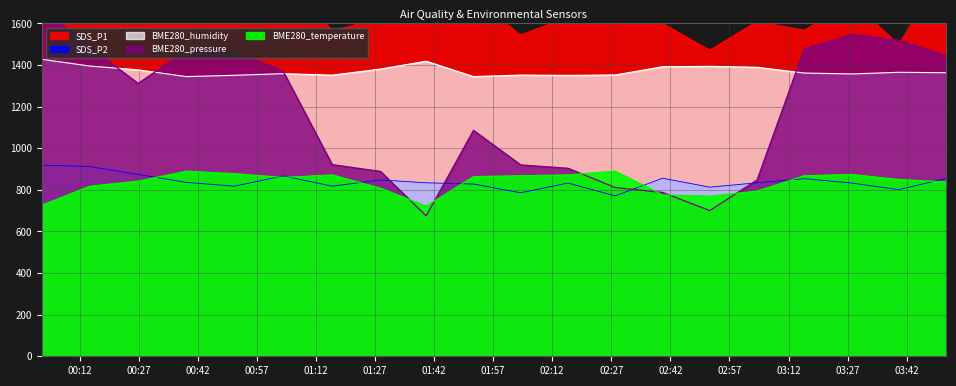

What position from the left is 2020/12/15 02:16:00?

12